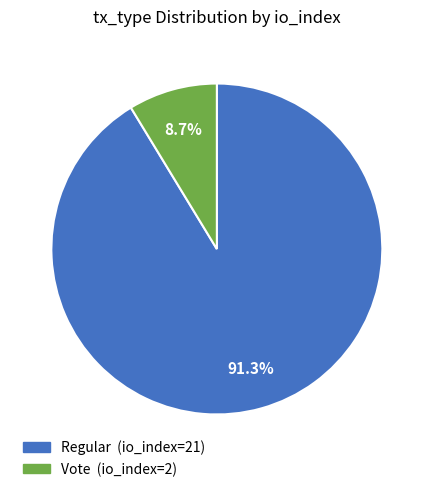

True or false: Regular accounts for 91% of the total.

True